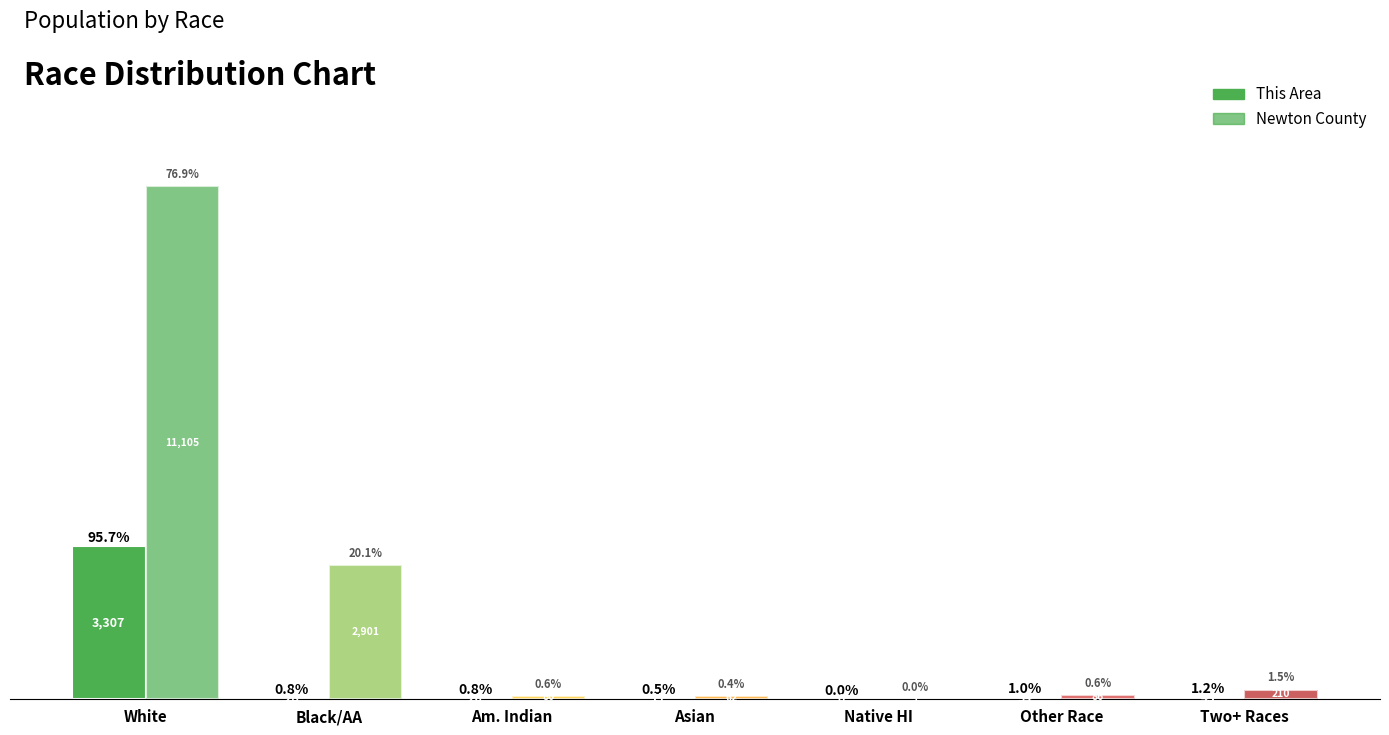

Count the number of categories in the chart.

7